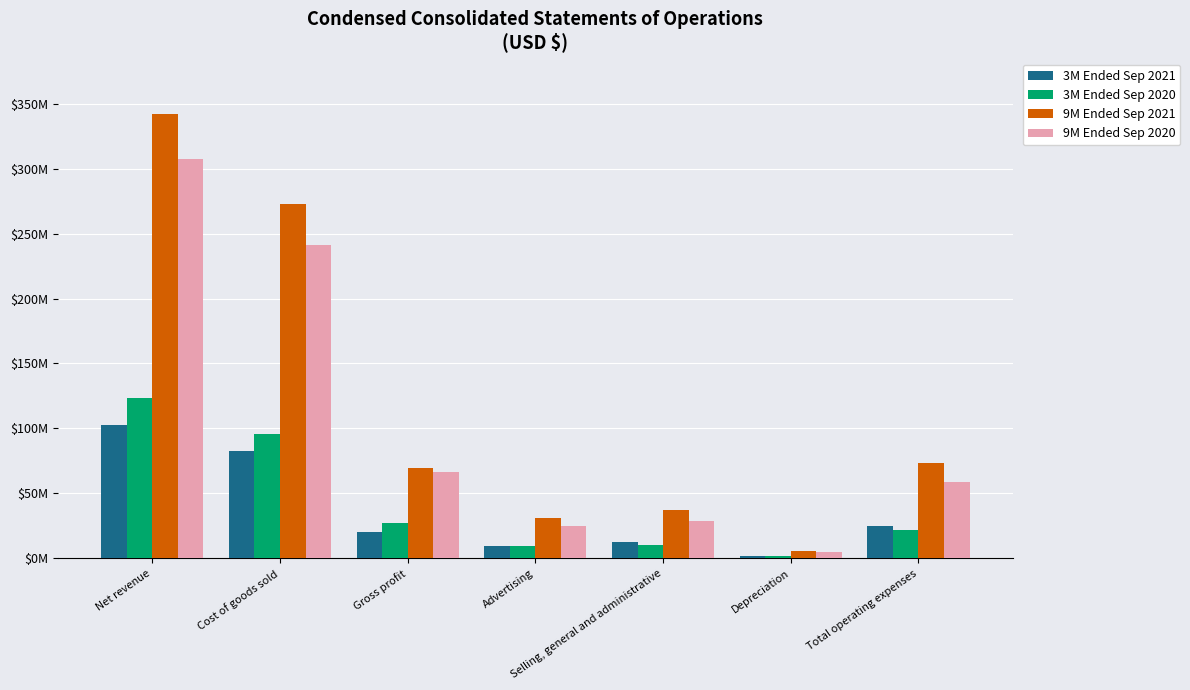

Are the bars grouped side by side (vs. stacked)?

Yes